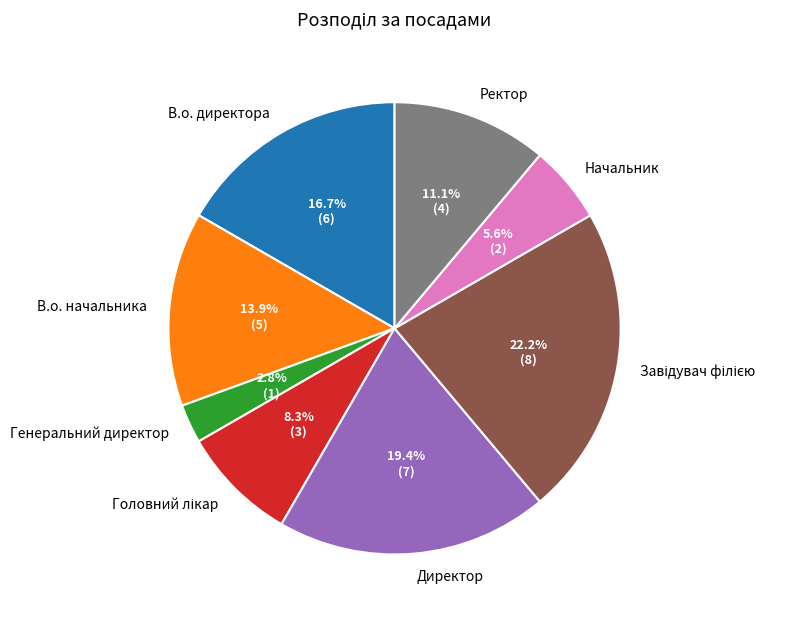

Does В.о. начальника represent more than half of the total?

No